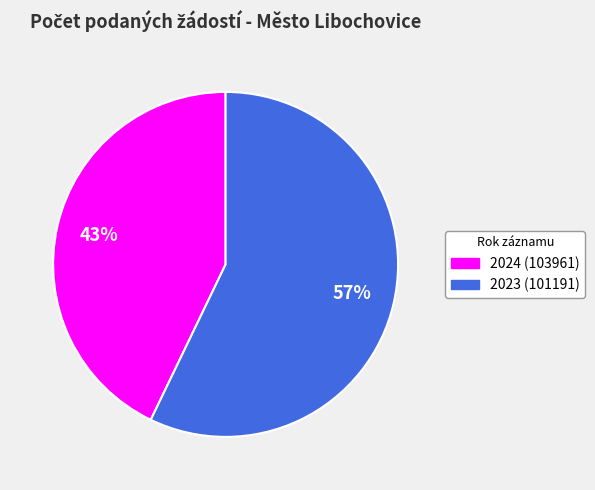

How many slices are in this pie chart?

2